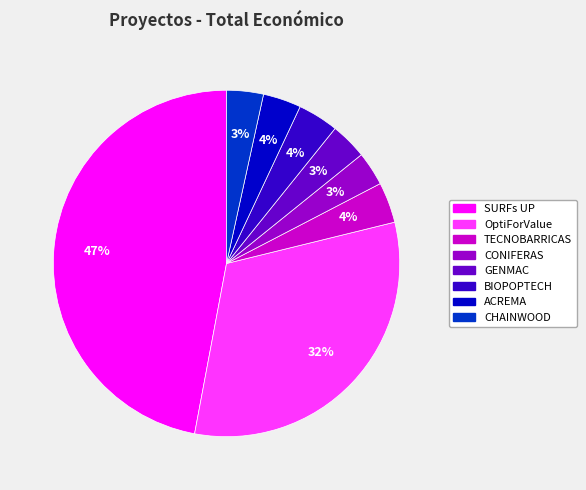

To the nearest percent, what is the average slice percentage?

12%